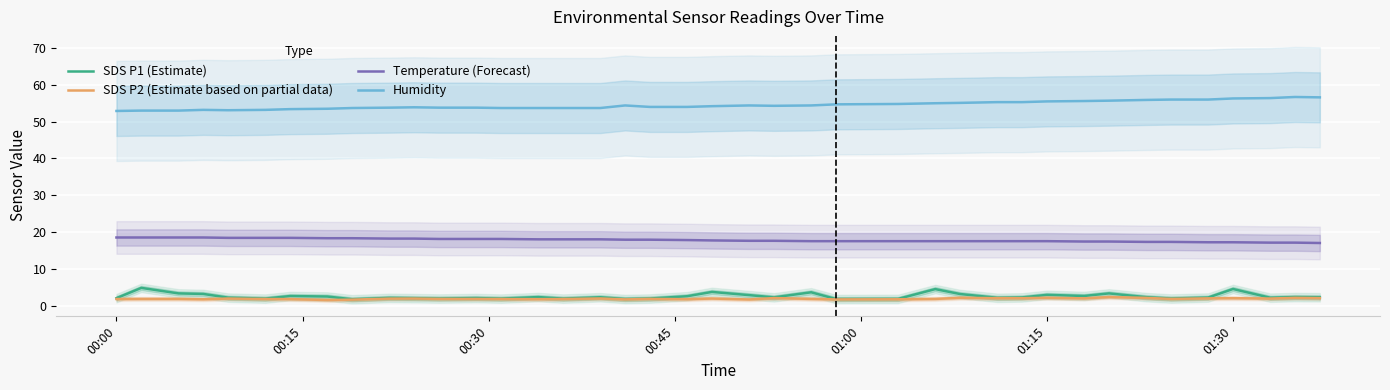

What is the value of the SDS P1 (Estimate) point at the 27th from the left?

4.5